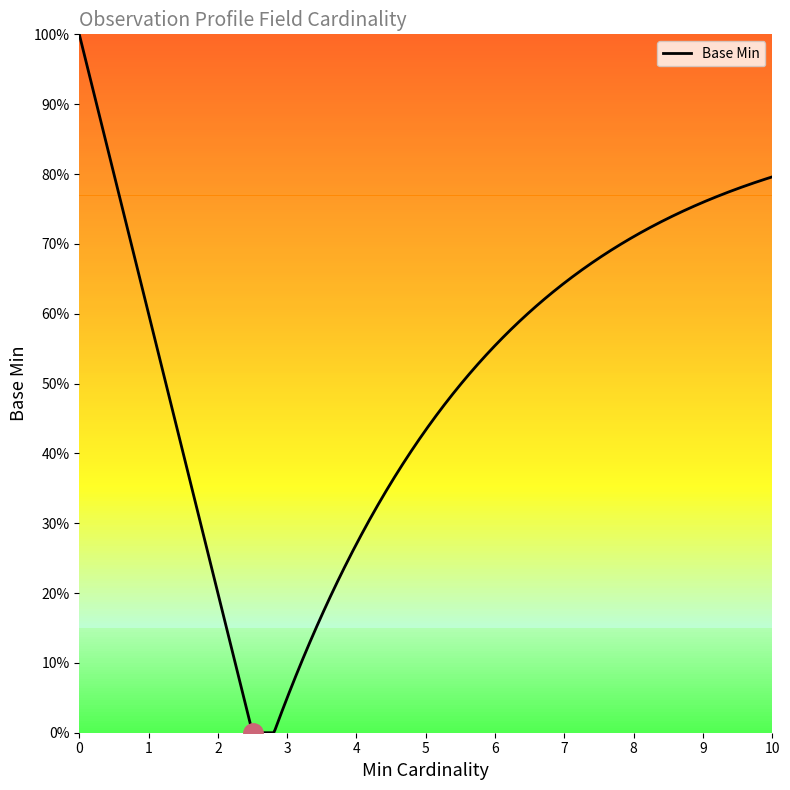

What is the difference between the second highest and minimum values?

1